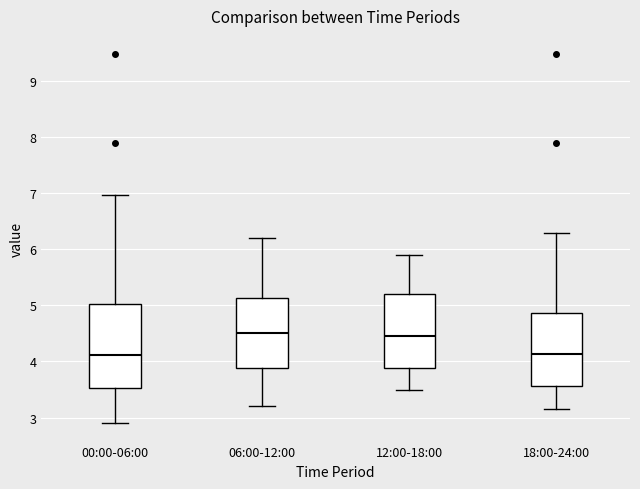

Where does the median line of the box for 00:00-06:00 sit on the y-axis? The values are not printed on the chart, so give them approximately, as read against the axis.

4.1